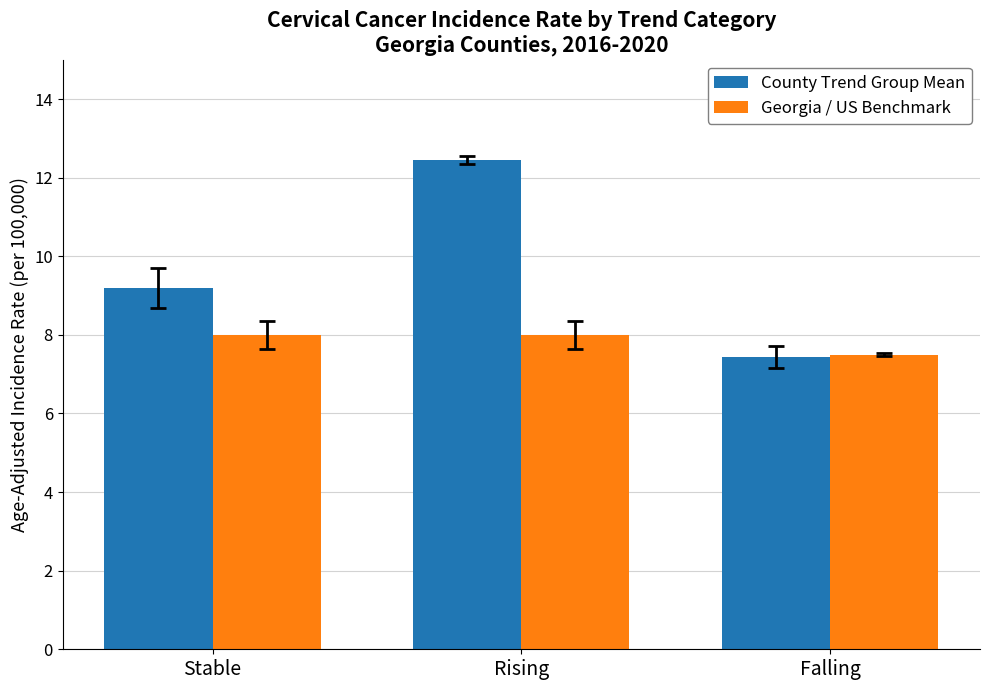

Which series has the largest total across all categories?

County Trend Group Mean